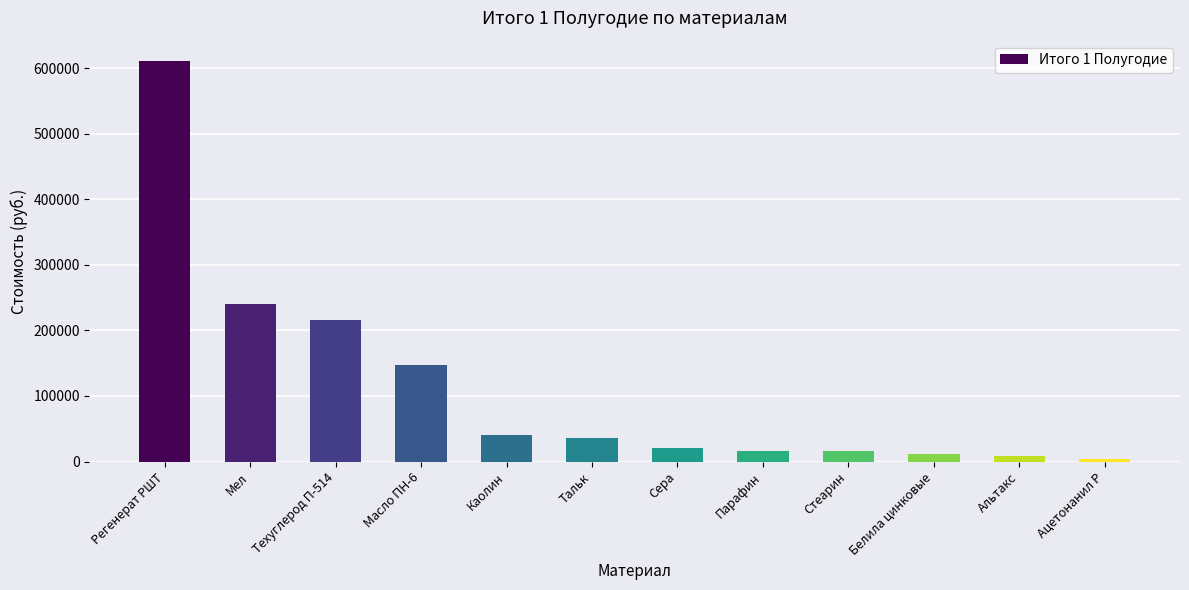

What is the difference between the second highest and minimum values?

237750